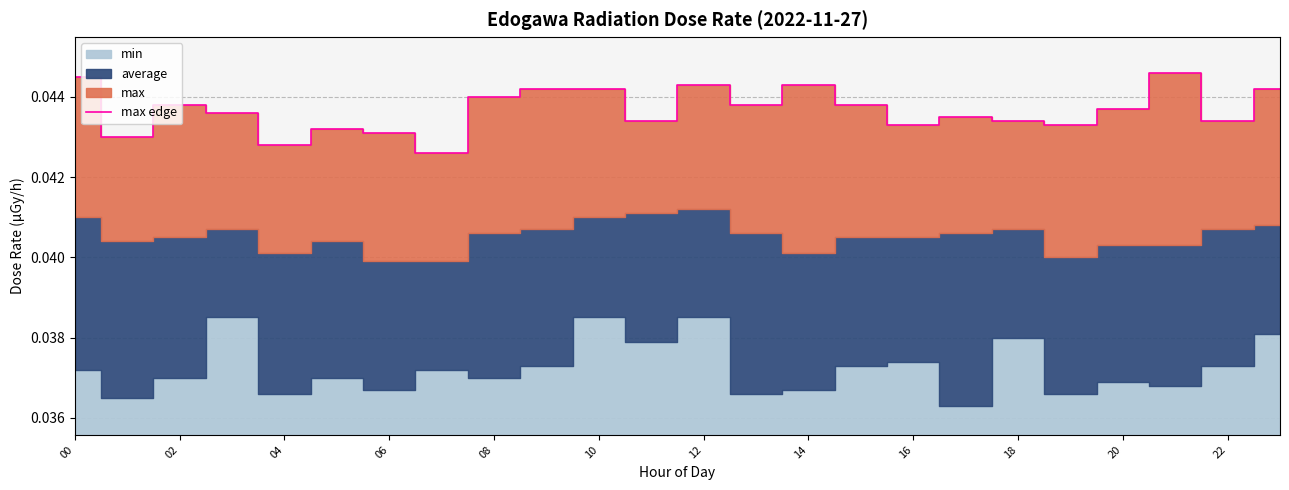

How many data points does each series have?

24